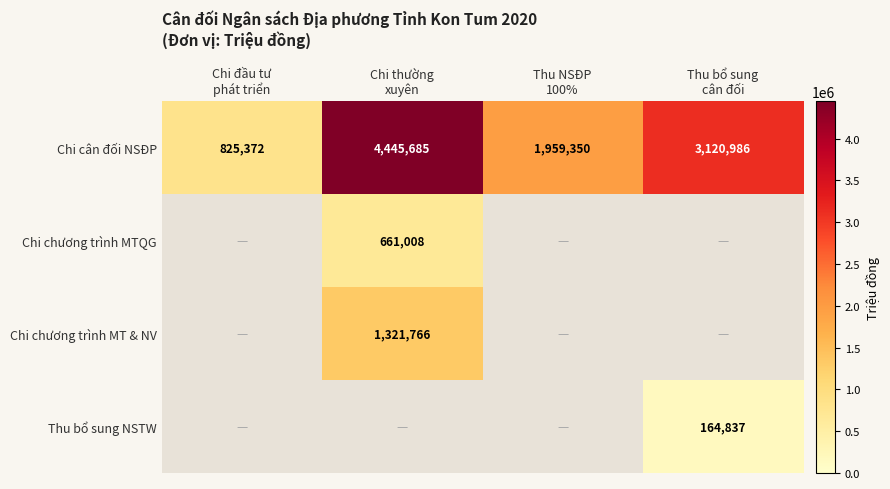

What is the difference between the maximum and minimum values in the Chi cân đối NSĐP series?

3620313